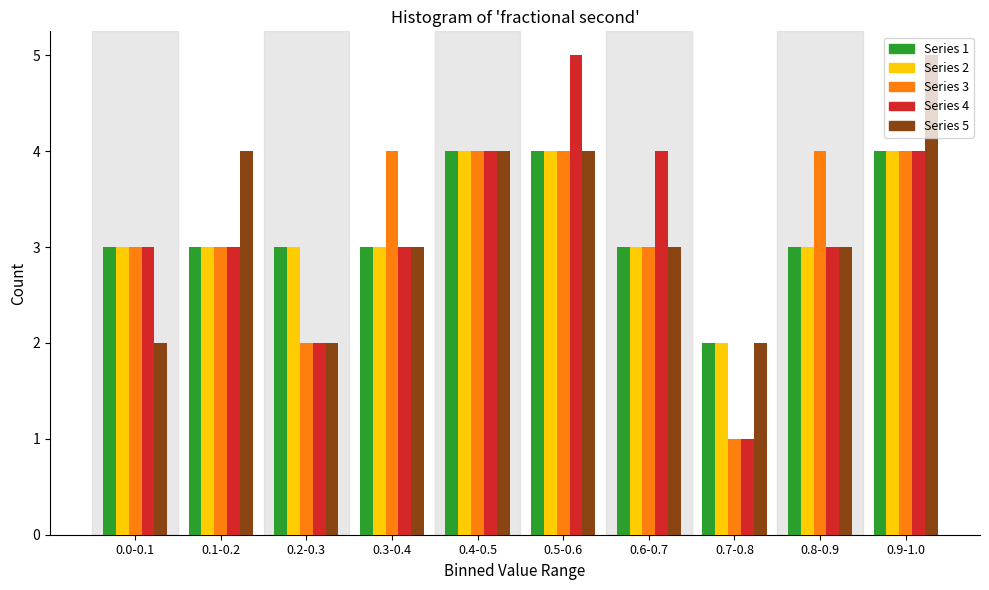

The Series 1 series shows 3 at 0.3-0.4. True or false?

True